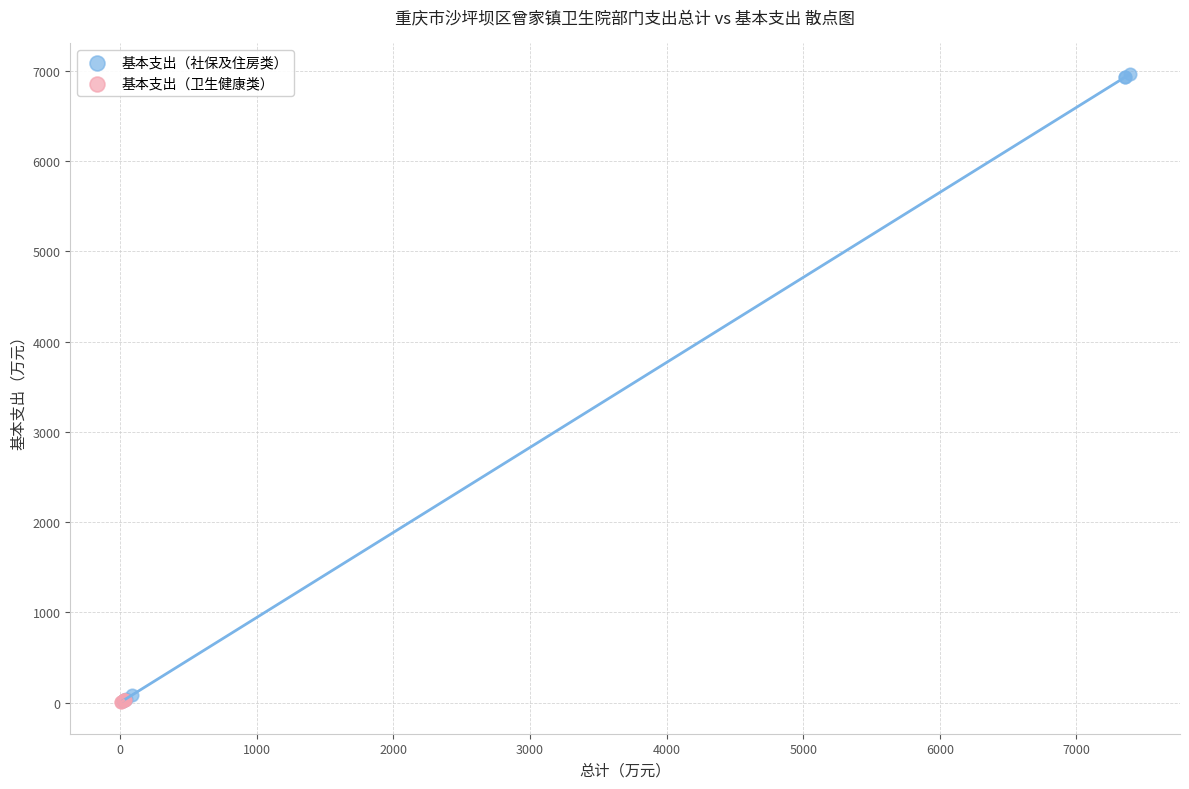

Which series has the widest spread of Y values?

基本支出（社保及住房类）